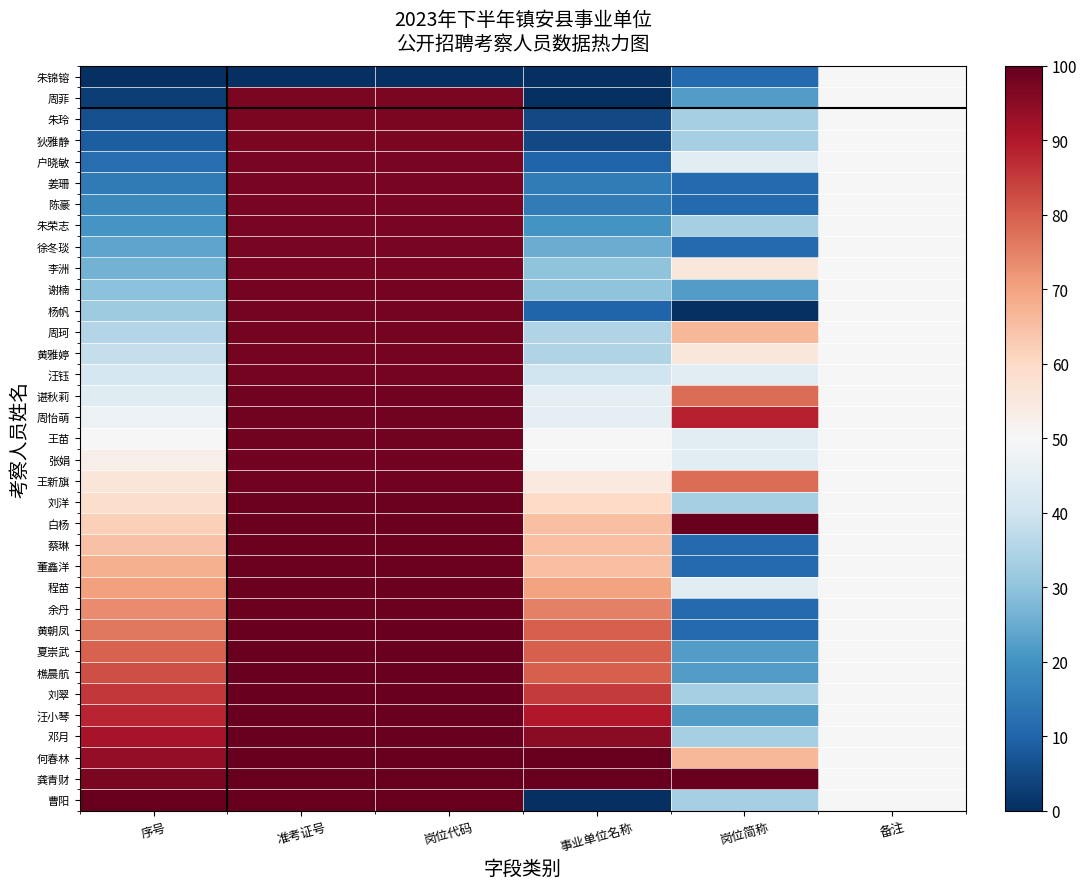

Reading right to left, what are all the values shown in this chart?

朱锦镕: 备注=50.0	岗位简称=11.1	事业单位名称=0.0	岗位代码=0.0	准考证号=0.0	序号=0.0
周菲: 备注=50.0	岗位简称=22.2	事业单位名称=0.0	岗位代码=97.2	准考证号=97.2	序号=2.9
朱玲: 备注=50.0	岗位简称=33.3	事业单位名称=5.0	岗位代码=97.2	准考证号=97.2	序号=5.9
狄雅静: 备注=50.0	岗位简称=33.3	事业单位名称=5.0	岗位代码=97.2	准考证号=97.2	序号=8.8
户晓敏: 备注=50.0	岗位简称=44.4	事业单位名称=10.0	岗位代码=97.4	准考证号=97.3	序号=11.8
姜珊: 备注=50.0	岗位简称=11.1	事业单位名称=15.0	岗位代码=97.4	准考证号=97.4	序号=14.7
陈豪: 备注=50.0	岗位简称=11.1	事业单位名称=15.0	岗位代码=97.4	准考证号=97.4	序号=17.6
朱荣志: 备注=50.0	岗位简称=33.3	事业单位名称=20.0	岗位代码=97.5	准考证号=97.5	序号=20.6
徐冬琰: 备注=50.0	岗位简称=11.1	事业单位名称=25.0	岗位代码=97.6	准考证号=97.5	序号=23.5
李洲: 备注=50.0	岗位简称=55.6	事业单位名称=30.0	岗位代码=97.6	准考证号=97.6	序号=26.5
谢楠: 备注=50.0	岗位简称=22.2	事业单位名称=30.0	岗位代码=97.7	准考证号=97.7	序号=29.4
杨帆: 备注=50.0	岗位简称=0.0	事业单位名称=10.0	岗位代码=97.8	准考证号=97.8	序号=32.4
周珂: 备注=50.0	岗位简称=66.7	事业单位名称=35.0	岗位代码=97.8	准考证号=97.8	序号=35.3
黄雅婷: 备注=50.0	岗位简称=55.6	事业单位名称=35.0	岗位代码=97.9	准考证号=97.9	序号=38.2
汪钰: 备注=50.0	岗位简称=44.4	事业单位名称=40.0	岗位代码=97.9	准考证号=97.9	序号=41.2
谌秋莉: 备注=50.0	岗位简称=77.8	事业单位名称=45.0	岗位代码=98.1	准考证号=98.1	序号=44.1
周怡萌: 备注=50.0	岗位简称=88.9	事业单位名称=45.0	岗位代码=98.1	准考证号=98.1	序号=47.1
王苗: 备注=50.0	岗位简称=44.4	事业单位名称=50.0	岗位代码=98.2	准考证号=98.2	序号=50.0
张娟: 备注=50.0	岗位简称=44.4	事业单位名称=50.0	岗位代码=98.3	准考证号=98.3	序号=52.9
王新旗: 备注=50.0	岗位简称=77.8	事业单位名称=55.0	岗位代码=98.3	准考证号=98.3	序号=55.9
刘洋: 备注=50.0	岗位简称=33.3	事业单位名称=60.0	岗位代码=98.9	准考证号=98.9	序号=58.8
白杨: 备注=50.0	岗位简称=100.0	事业单位名称=65.0	岗位代码=98.9	准考证号=98.9	序号=61.8
蔡琳: 备注=50.0	岗位简称=11.1	事业单位名称=65.0	岗位代码=99.0	准考证号=99.0	序号=64.7
董鑫洋: 备注=50.0	岗位简称=11.1	事业单位名称=65.0	岗位代码=99.1	准考证号=99.1	序号=67.6
程苗: 备注=50.0	岗位简称=44.4	事业单位名称=70.0	岗位代码=99.1	准考证号=99.1	序号=70.6
余丹: 备注=50.0	岗位简称=11.1	事业单位名称=75.0	岗位代码=99.2	准考证号=99.2	序号=73.5
黄朝凤: 备注=50.0	岗位简称=11.1	事业单位名称=80.0	岗位代码=99.3	准考证号=99.3	序号=76.5
夏崇武: 备注=50.0	岗位简称=22.2	事业单位名称=80.0	岗位代码=99.3	准考证号=99.3	序号=79.4
樵晨航: 备注=50.0	岗位简称=22.2	事业单位名称=80.0	岗位代码=99.4	准考证号=99.4	序号=82.4
刘翠: 备注=50.0	岗位简称=33.3	事业单位名称=85.0	岗位代码=99.5	准考证号=99.5	序号=85.3
汪小琴: 备注=50.0	岗位简称=22.2	事业单位名称=90.0	岗位代码=99.5	准考证号=99.5	序号=88.2
邓月: 备注=50.0	岗位简称=33.3	事业单位名称=95.0	岗位代码=99.6	准考证号=99.6	序号=91.2
何春林: 备注=50.0	岗位简称=66.7	事业单位名称=100.0	岗位代码=99.7	准考证号=99.7	序号=94.1
龚青财: 备注=50.0	岗位简称=100.0	事业单位名称=100.0	岗位代码=99.8	准考证号=99.8	序号=97.1
曹阳: 备注=50.0	岗位简称=33.3	事业单位名称=0.0	岗位代码=100.0	准考证号=100.0	序号=100.0